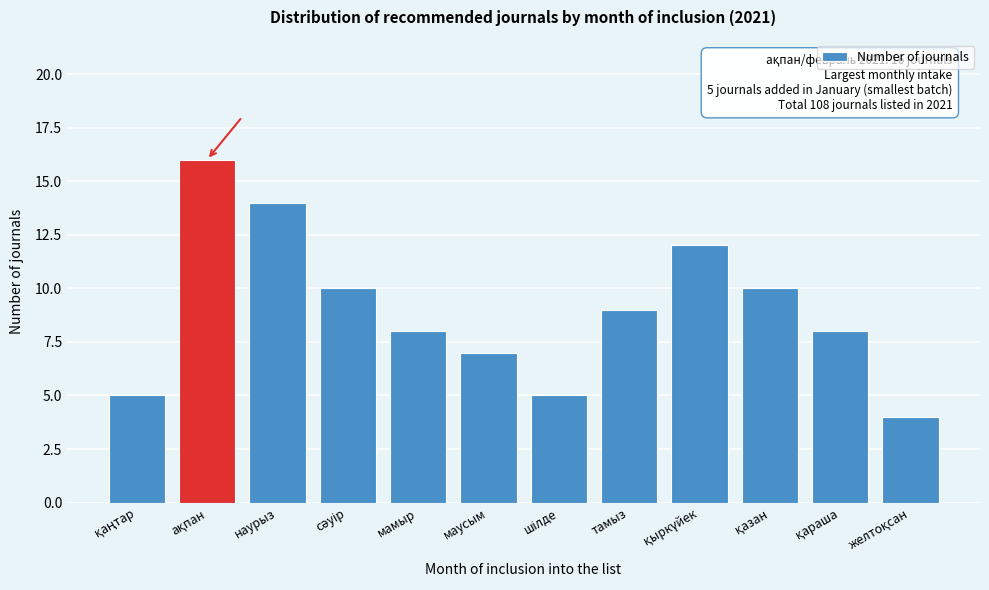

Reading right to left, list all the values displayed in this chart.

4	8	10	12	9	5	7	8	10	14	16	5